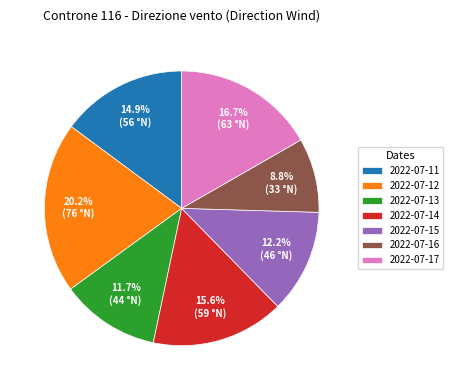

Which slice is the largest?

2022-07-12